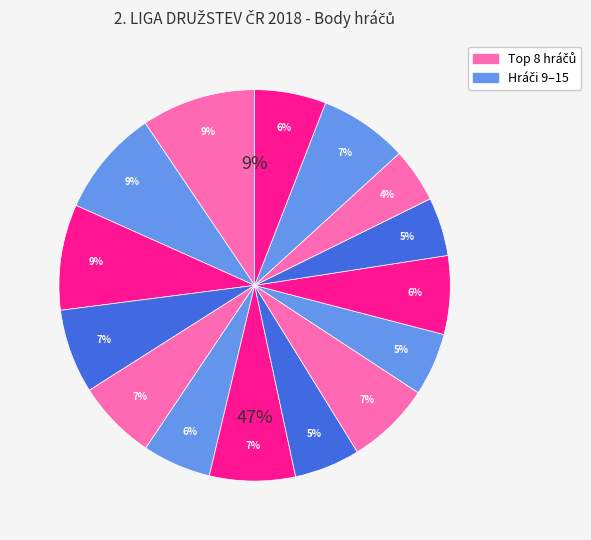

How much of the chart is everything except MALEC Jaroslav?

91.3%